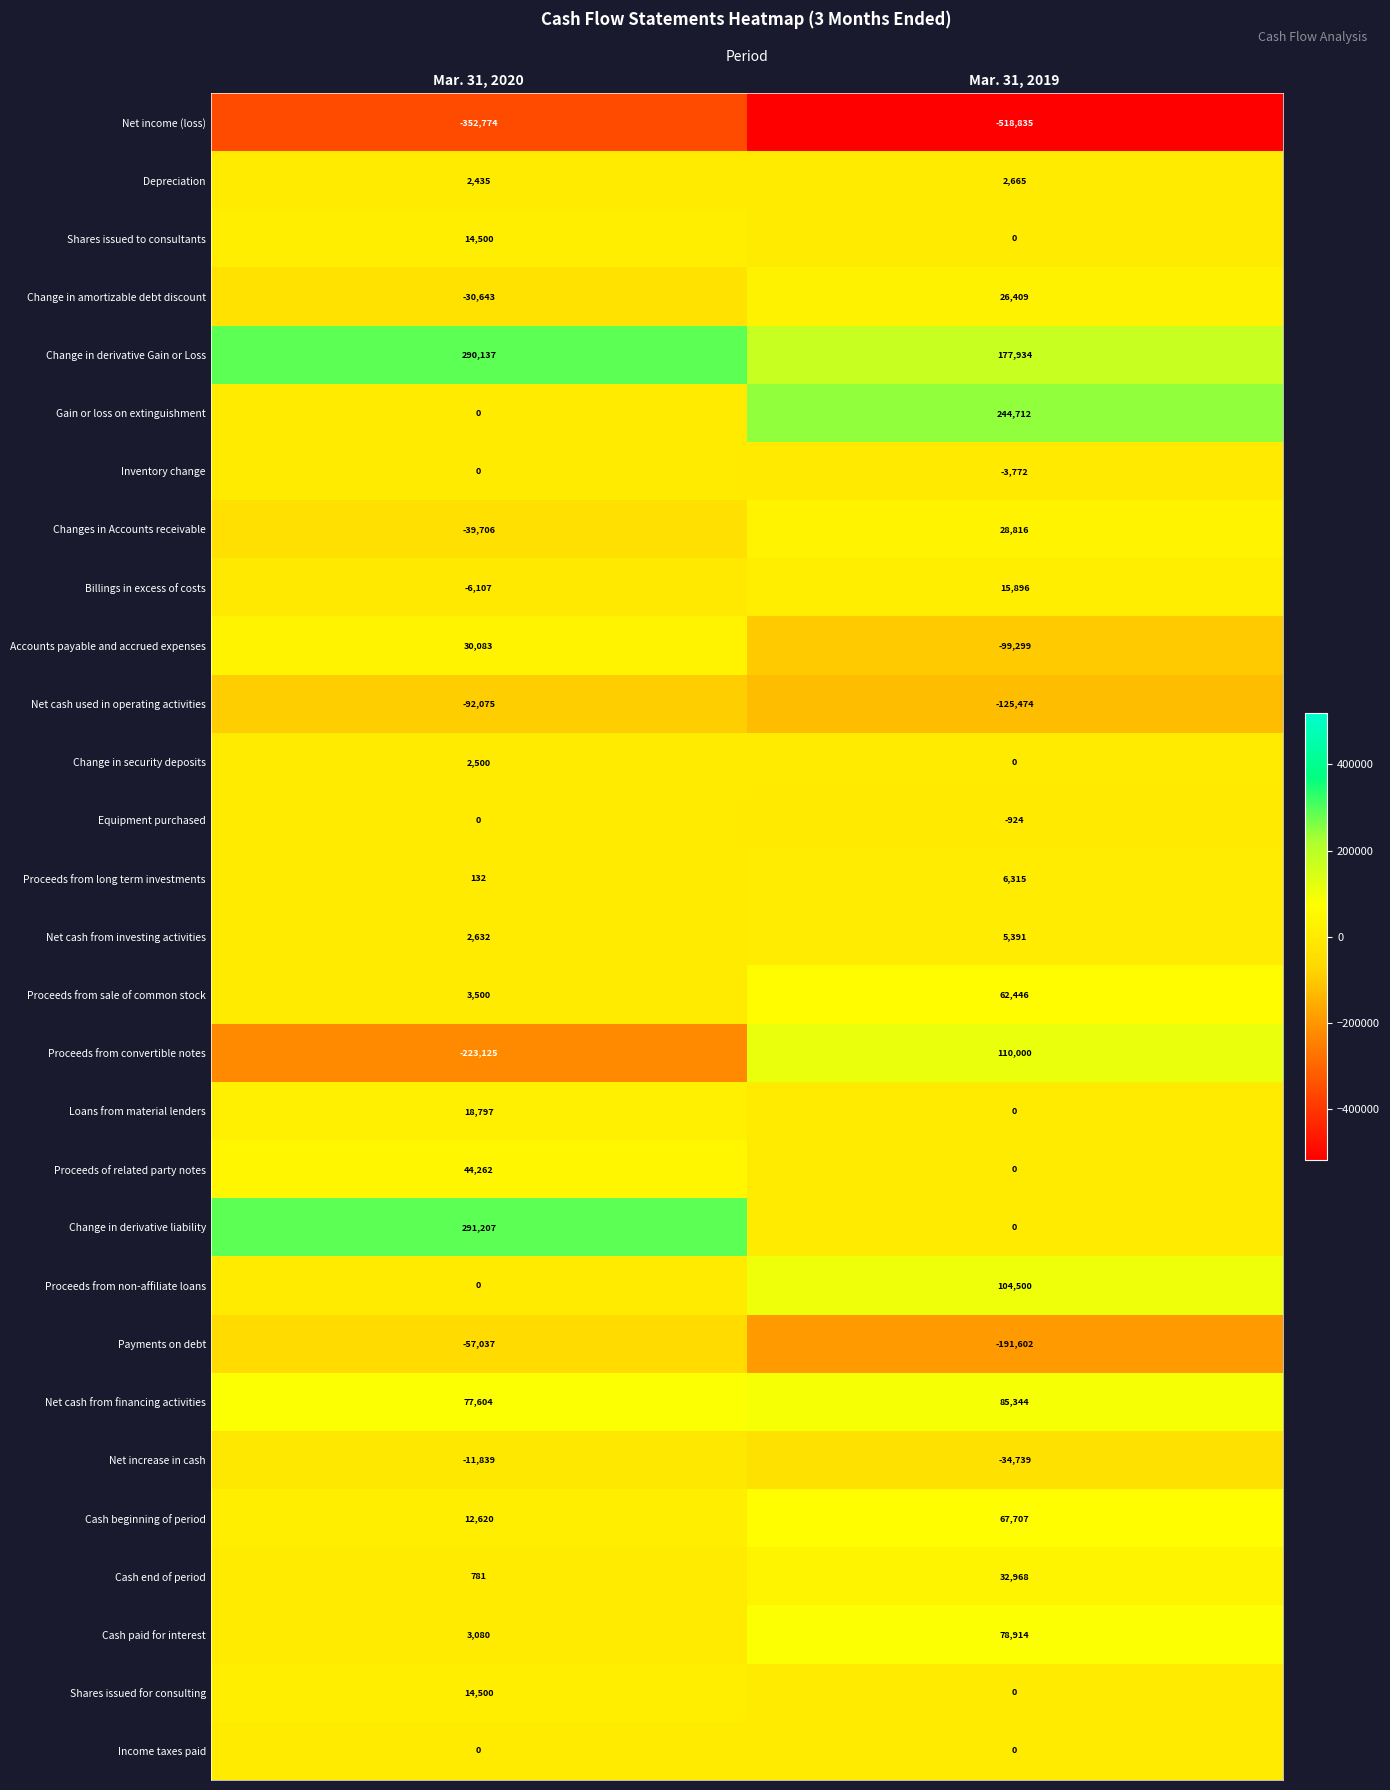

What is the difference between the maximum and minimum values in the Proceeds from sale of common stock series?

58946